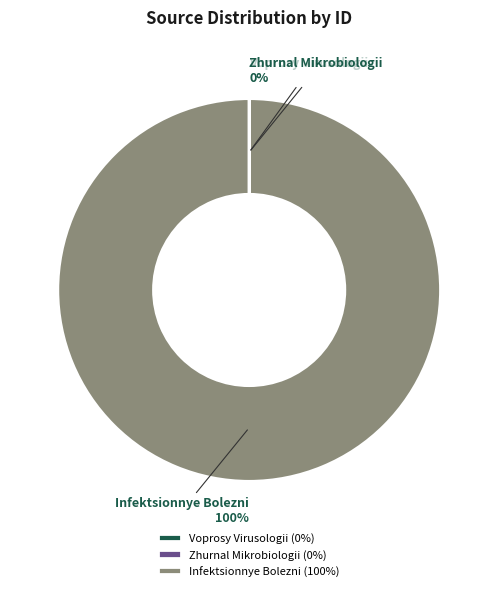

What percentage is the Infektsionnye Bolezni slice, to the nearest percent?

100%